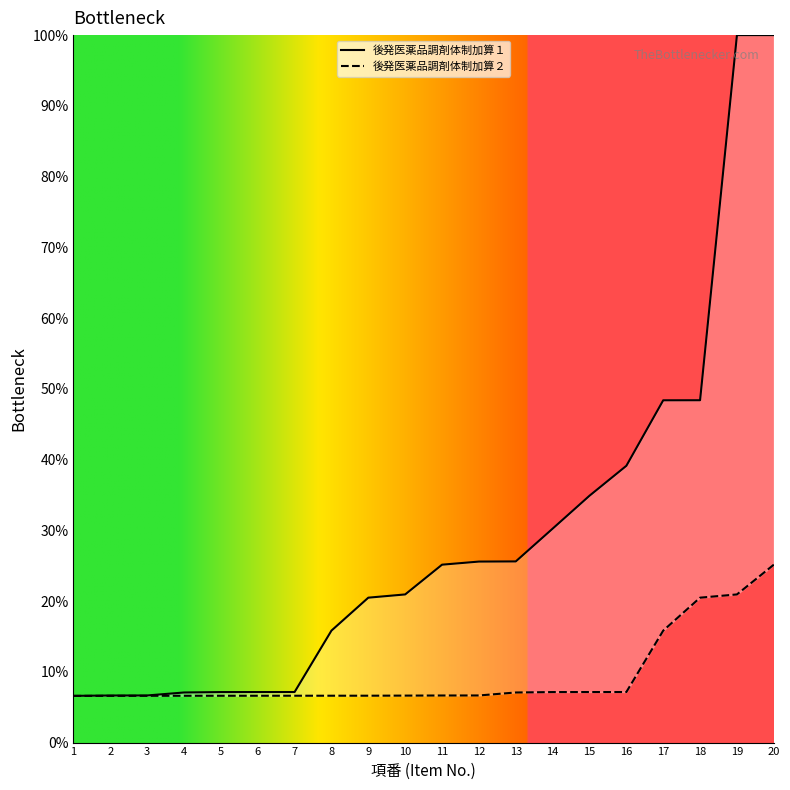

Count the number of categories in the chart.

20